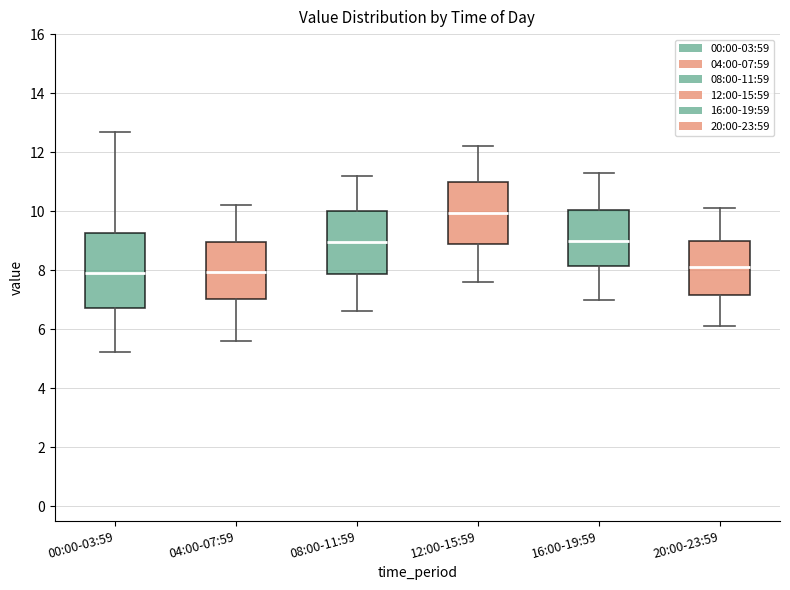

Comparing the boxes themselves (not the whiskers), which one is the tallest?

00:00-03:59